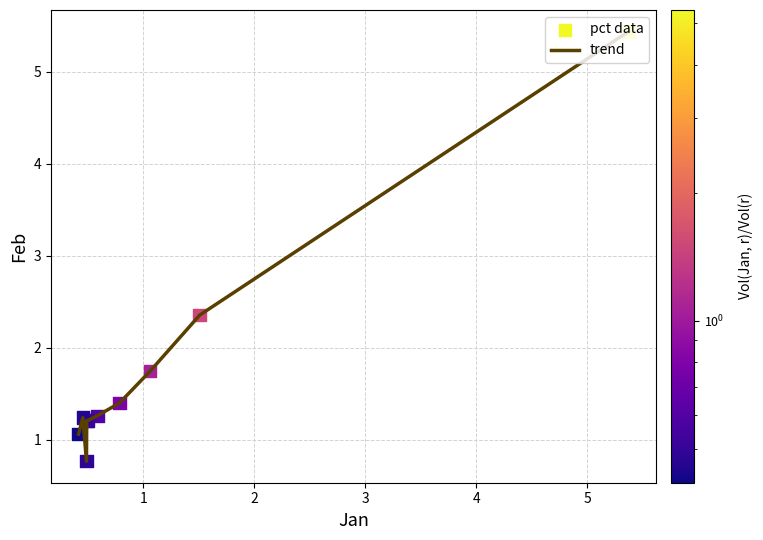

What is the minimum value shown in the chart?

0.8